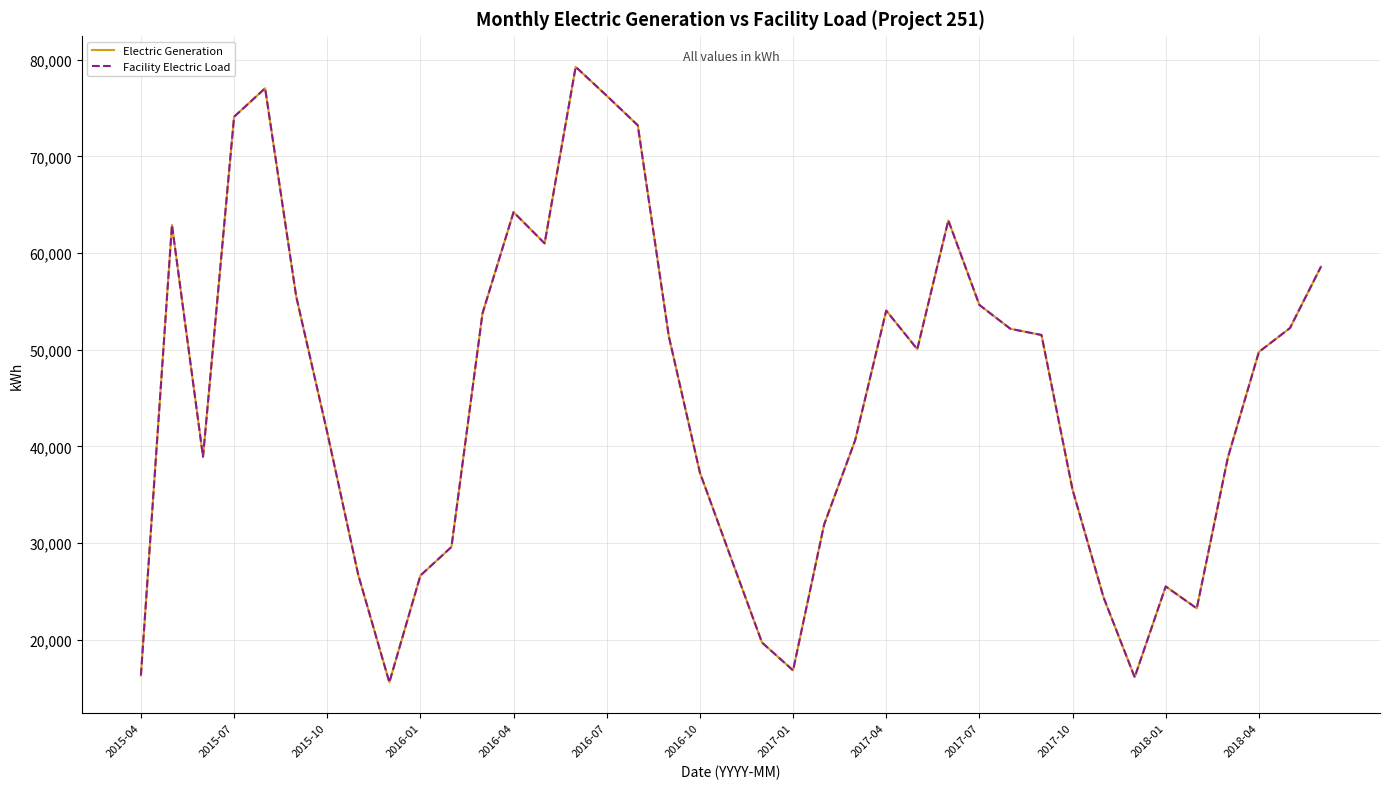

Does the chart have visible grid lines?

Yes